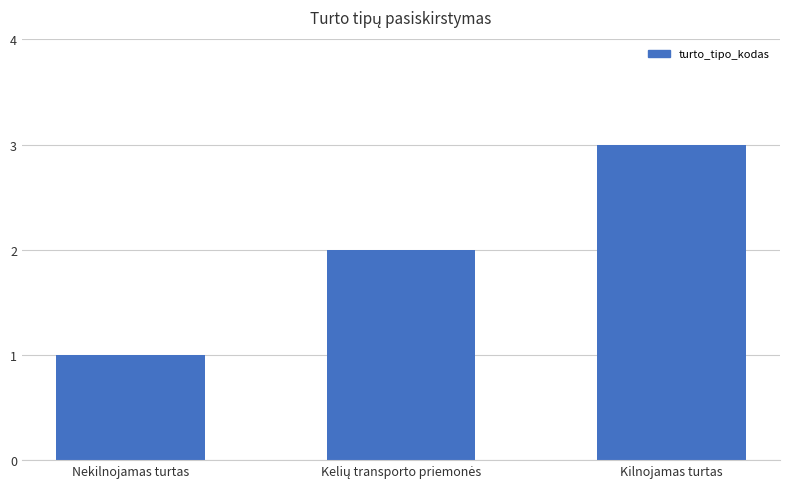

Between Kilnojamas turtas and Nekilnojamas turtas, which is larger?

Kilnojamas turtas